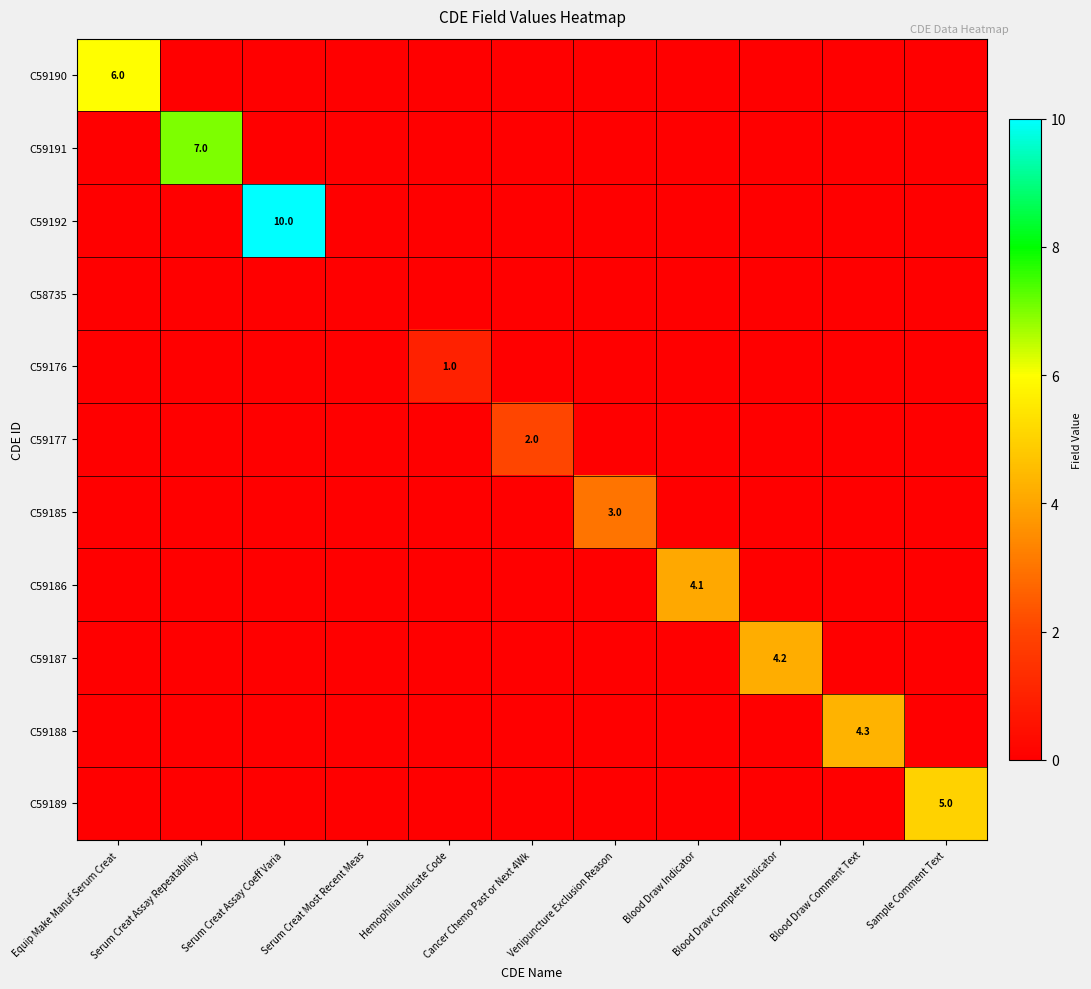

The value of C59177 at Cancer Chemo Past or Next 4Wk is 0.6. True or false?

False